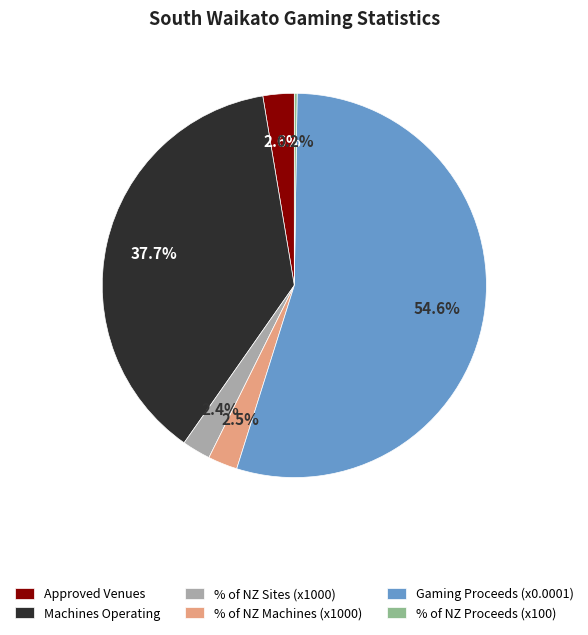

Which has a higher value, Machines Operating or Approved Venues?

Machines Operating